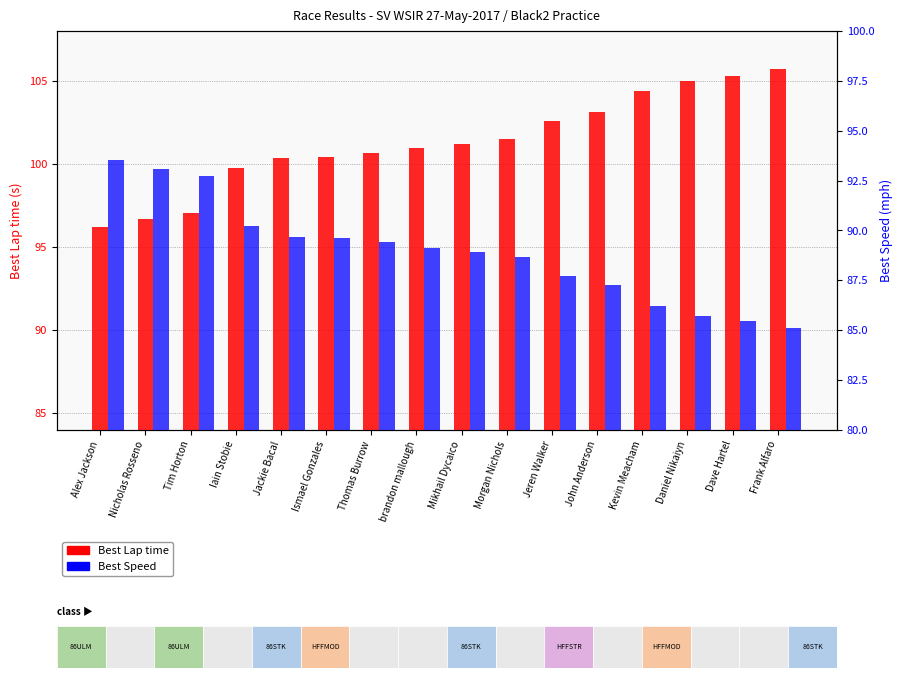

Count the number of categories in the chart.

16